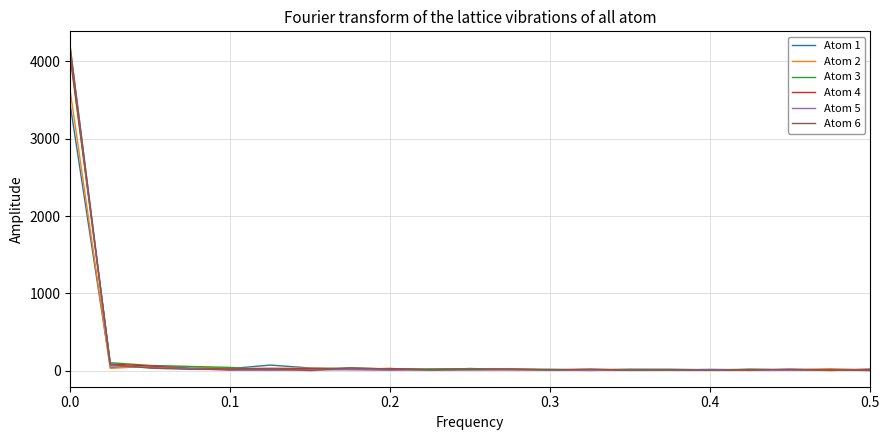

What is the maximum value shown in the chart?

4179.8